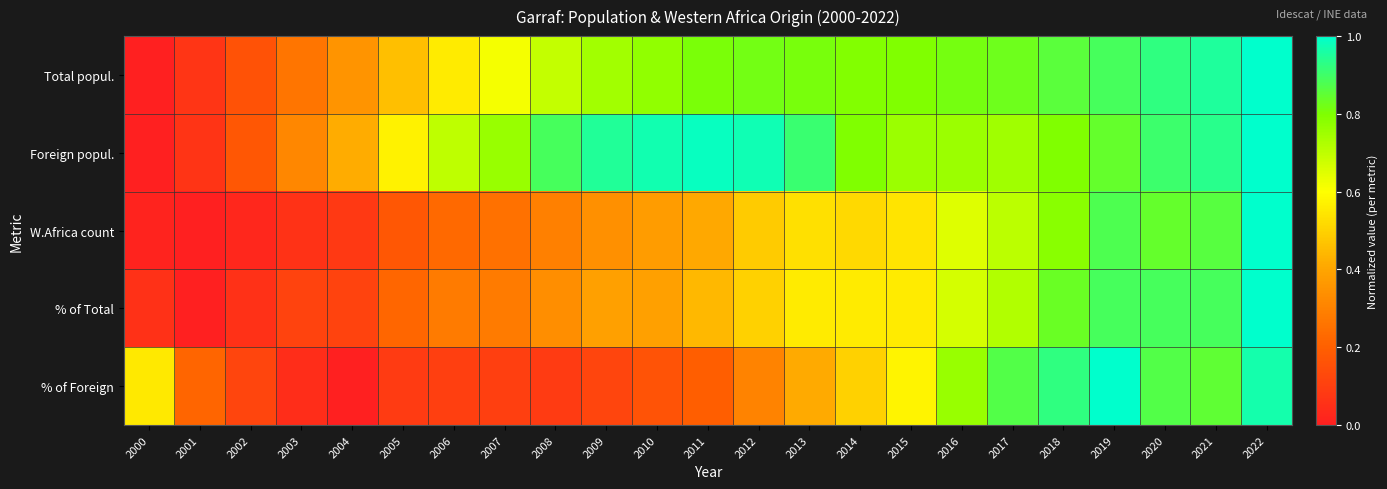

At 2015, list the series in order from smallest to largest.

W.Africa count, % of Total, % of Foreign, Foreign popul., Total popul.